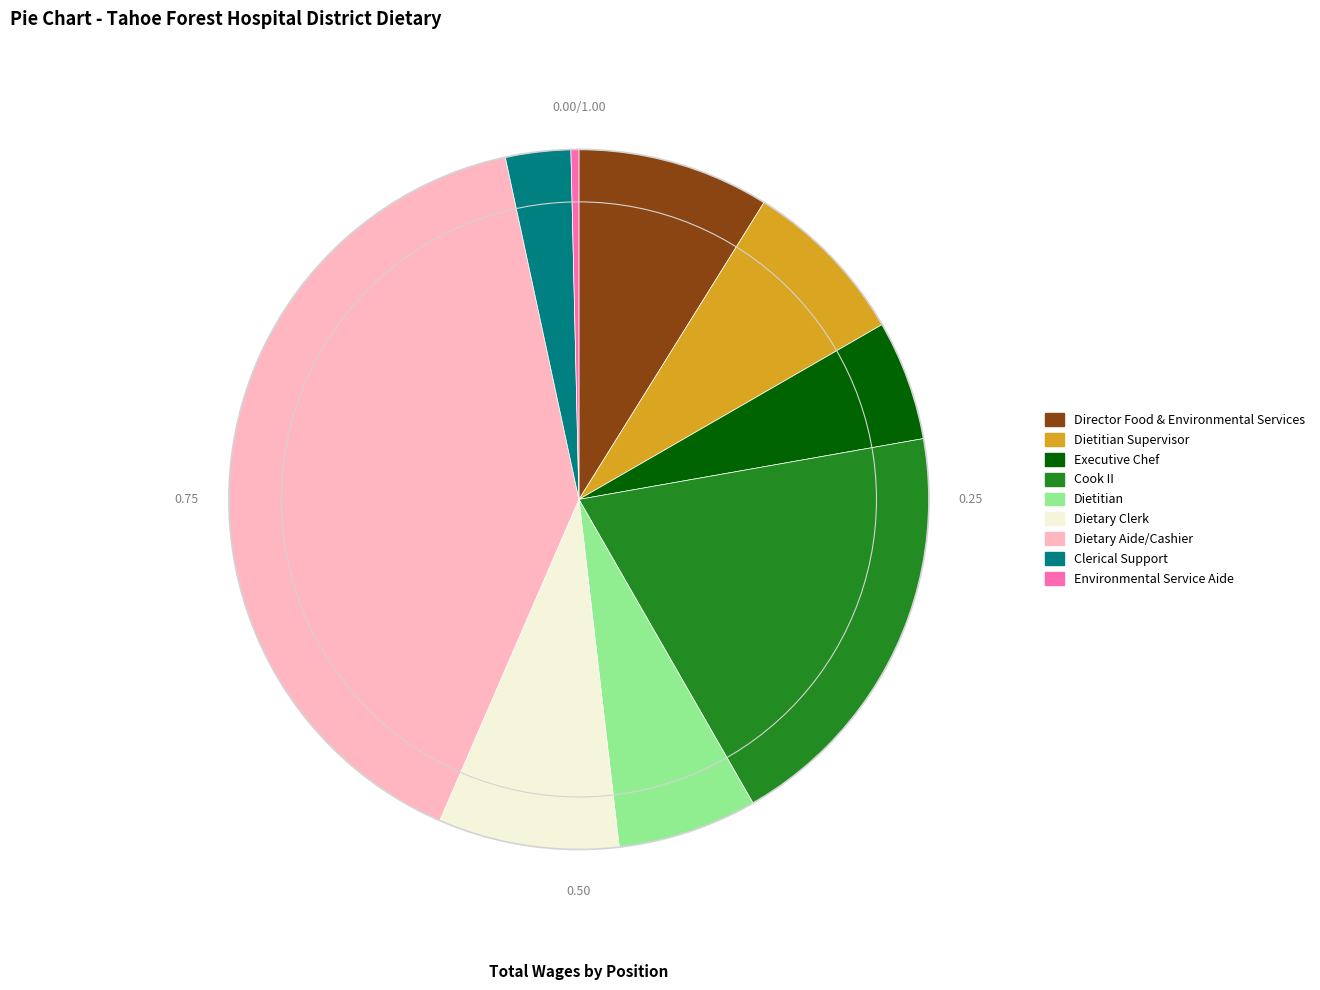

What is the smallest slice in the pie chart?

Environmental Service Aide